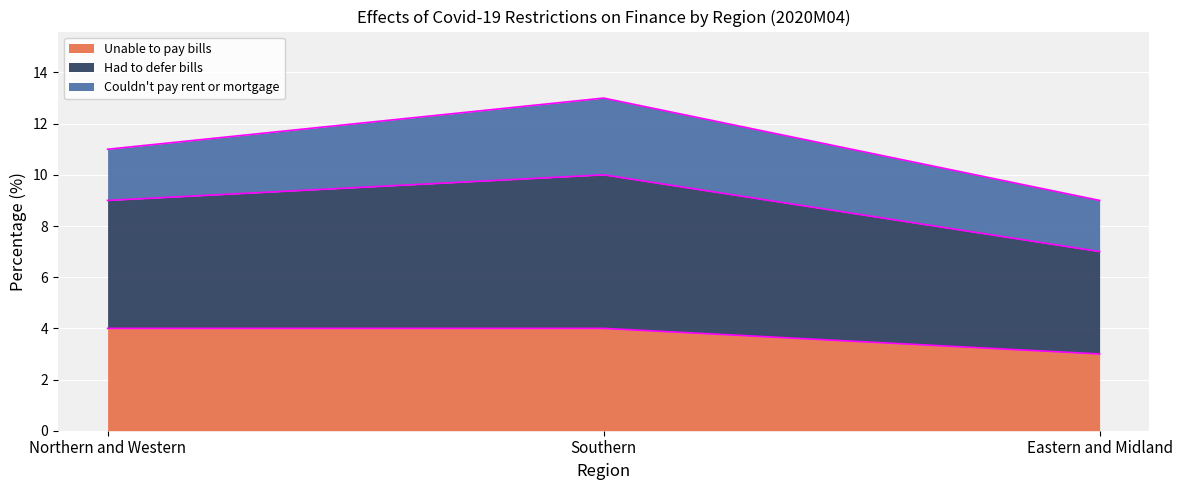

What is the total value across all series at Northern and Western?

11